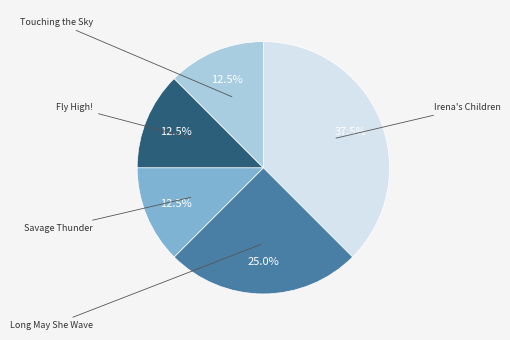

Does any single category account for the majority?

No